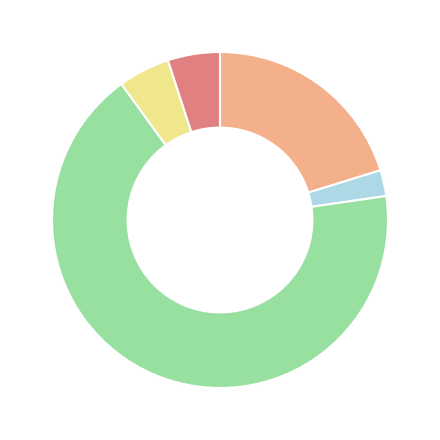

Is there any slice that represents more than half of the pie?

Yes